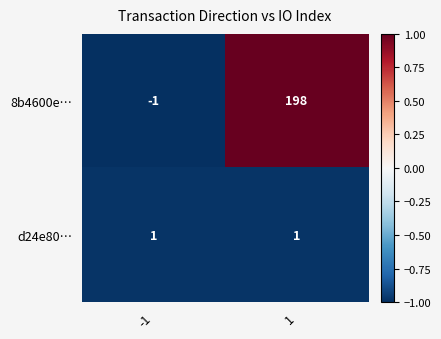

At how many categories does at least one series exceed 0?

2